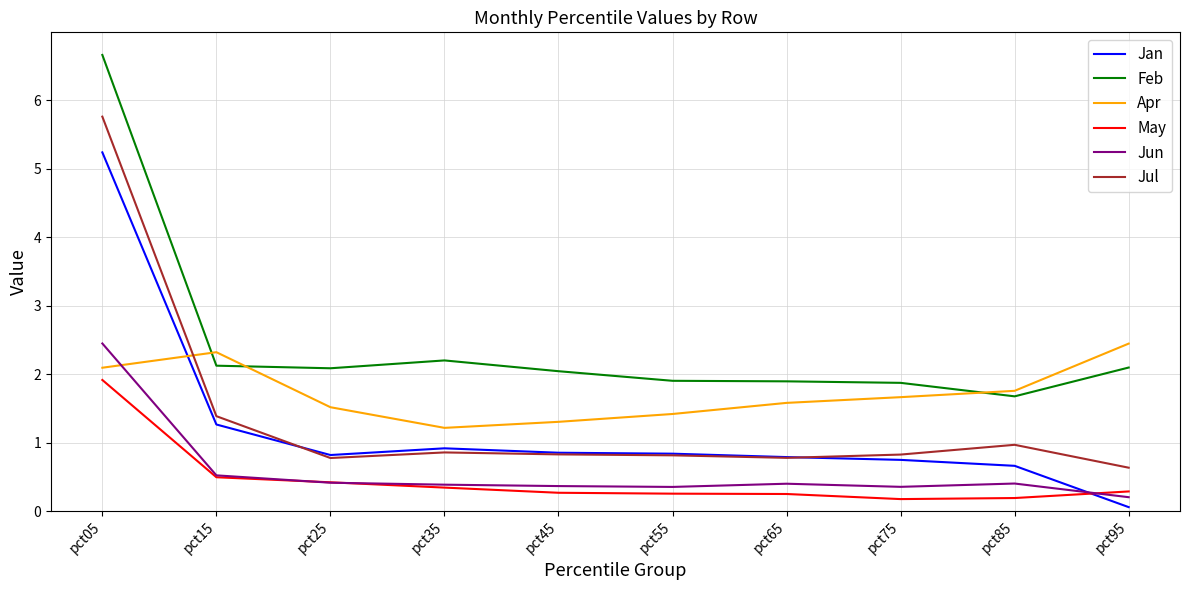

True or false: May and Feb intersect in this chart.

False